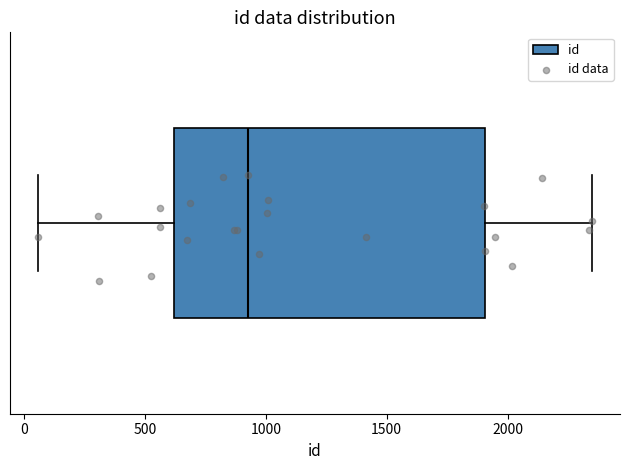

Where does the left whisker of the box end on the x-axis? The values are not printed on the chart, so give them approximately, as read against the axis.

50